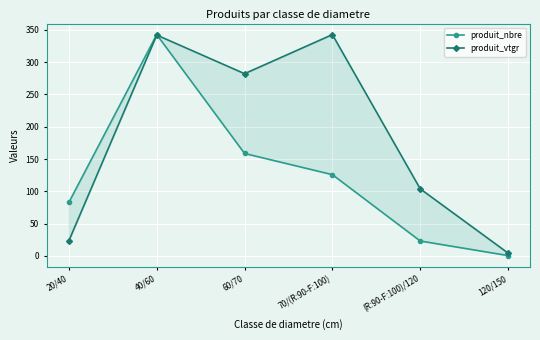

Which series changed the most between 20/40 and 120/150?

produit_nbre